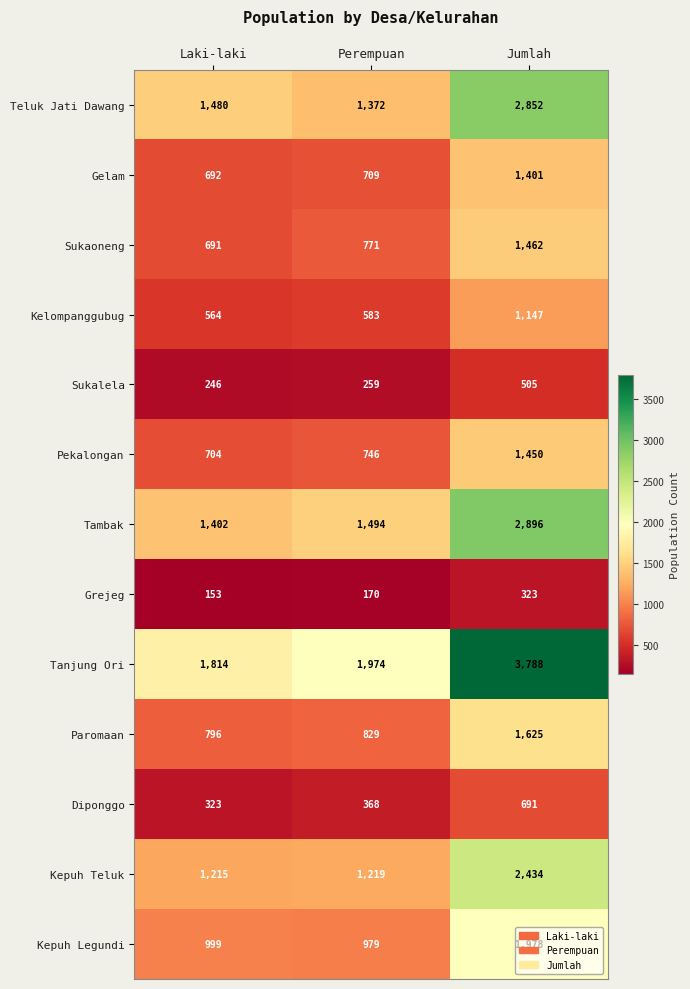

The Kepuh Teluk series shows 2434 at Jumlah. True or false?

True